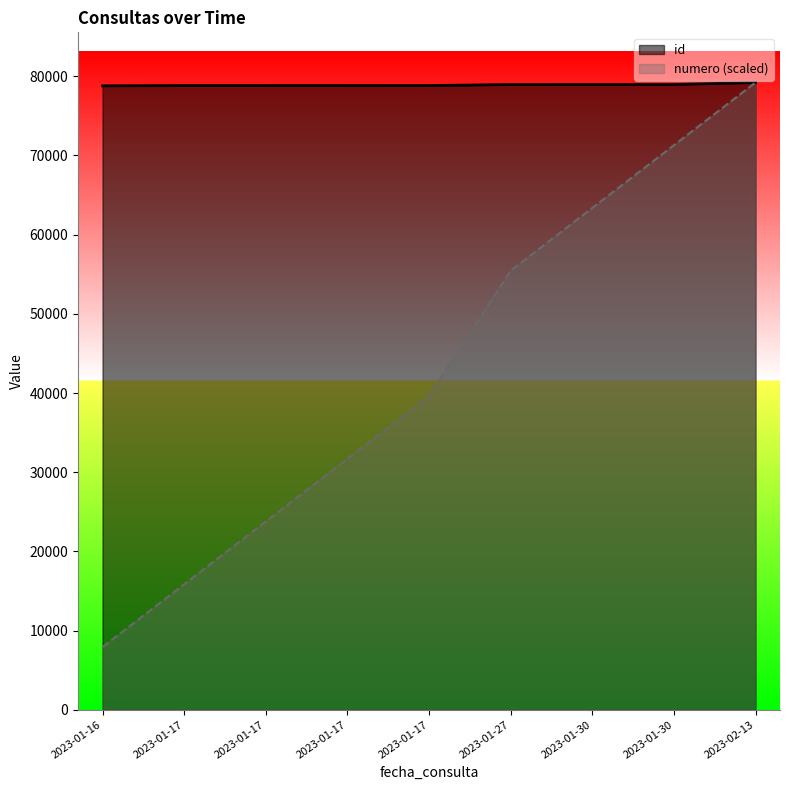

What is the label of the 4th point from the left?

2023-01-17